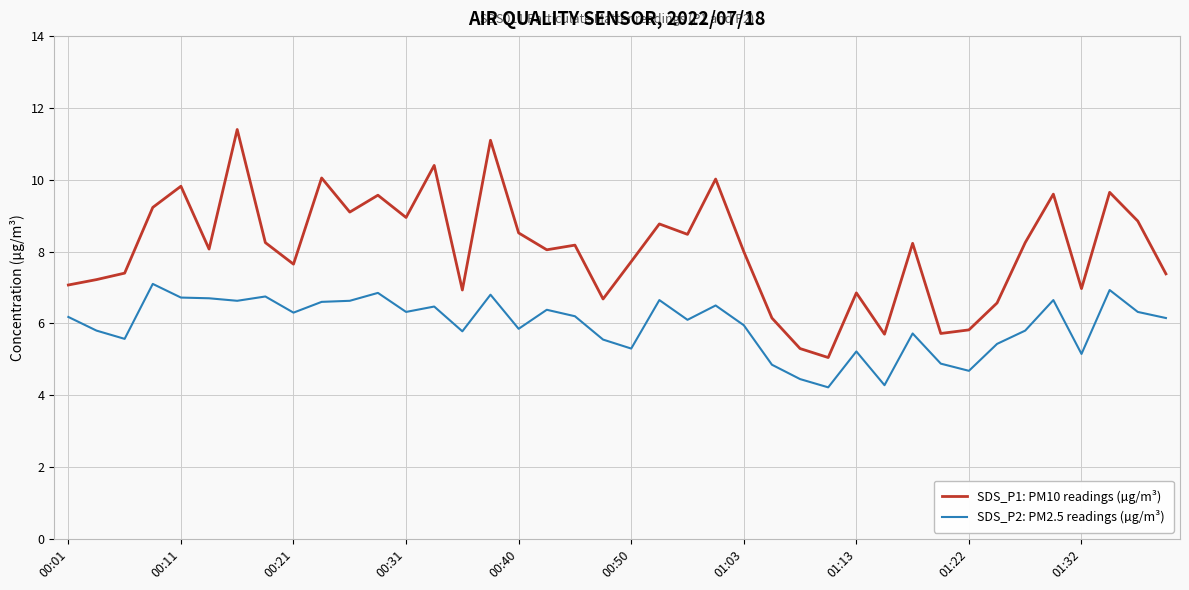

True or false: SDS_P1: PM10 readings (µg/m³) and SDS_P2: PM2.5 readings (µg/m³) cross at least once.

False